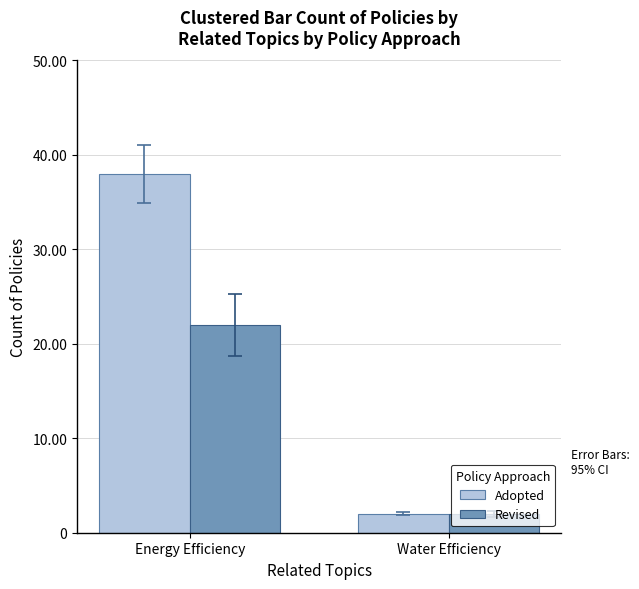

Is the value of Adopted at Water Efficiency greater than the value of Revised at Energy Efficiency?

No